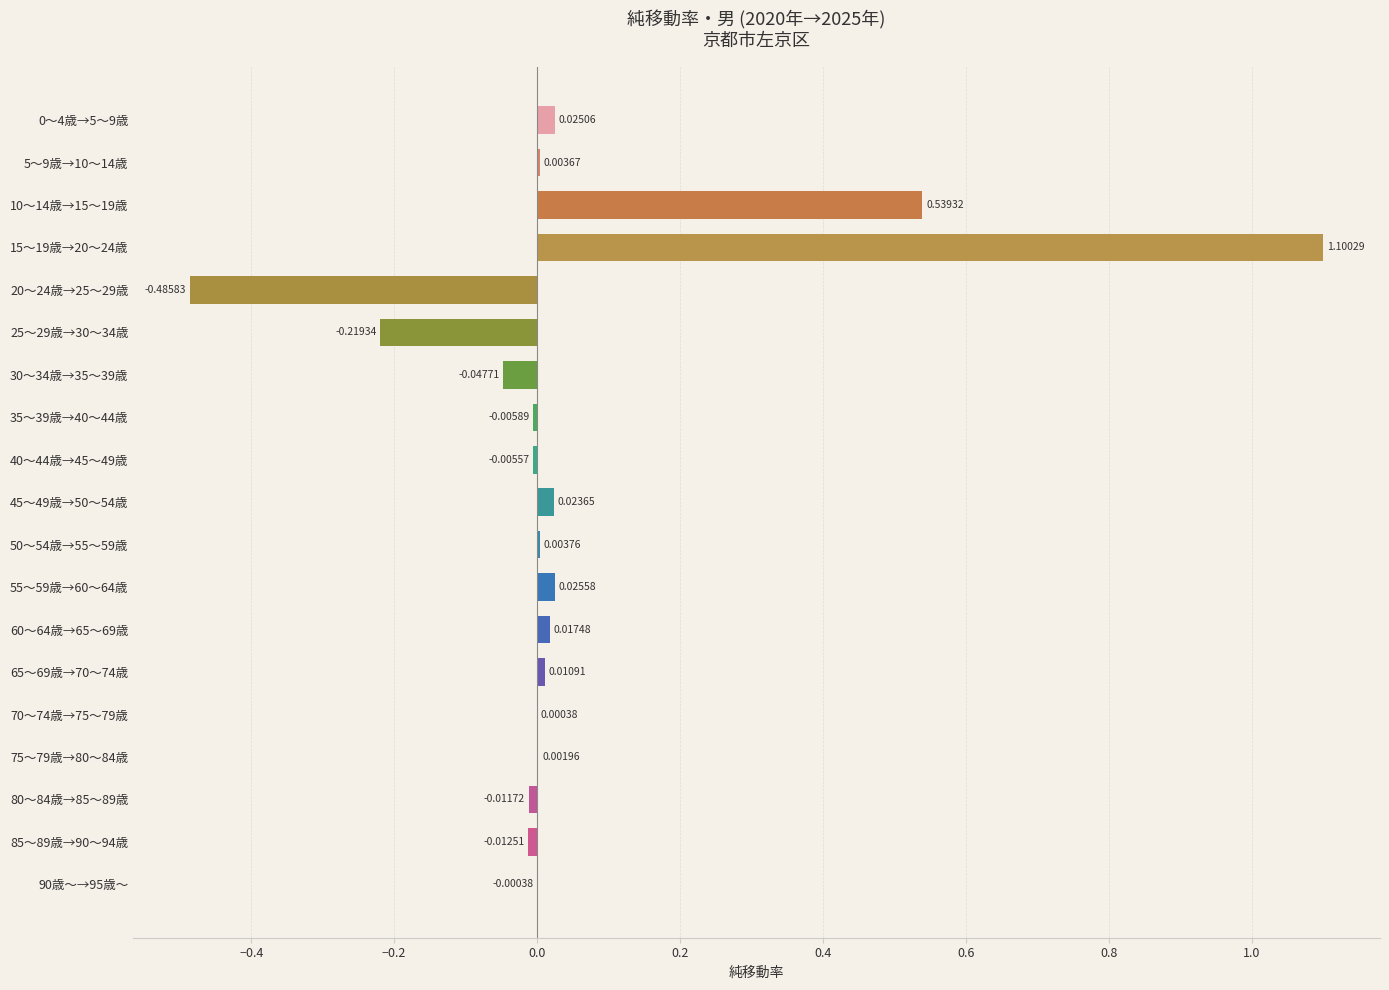

What is the maximum value shown in the chart?

1.1